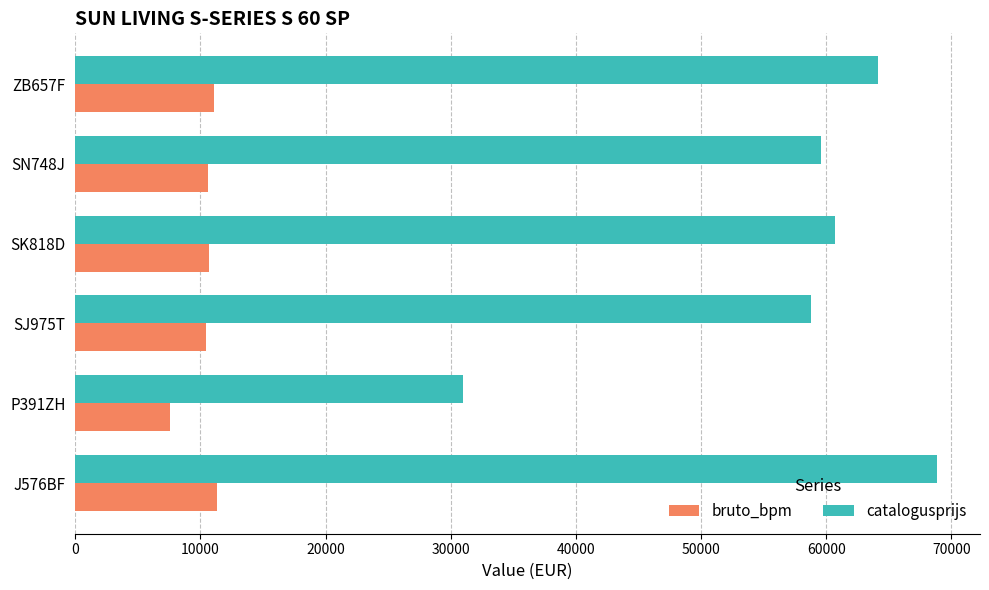

Which series has the widest spread of values?

catalogusprijs